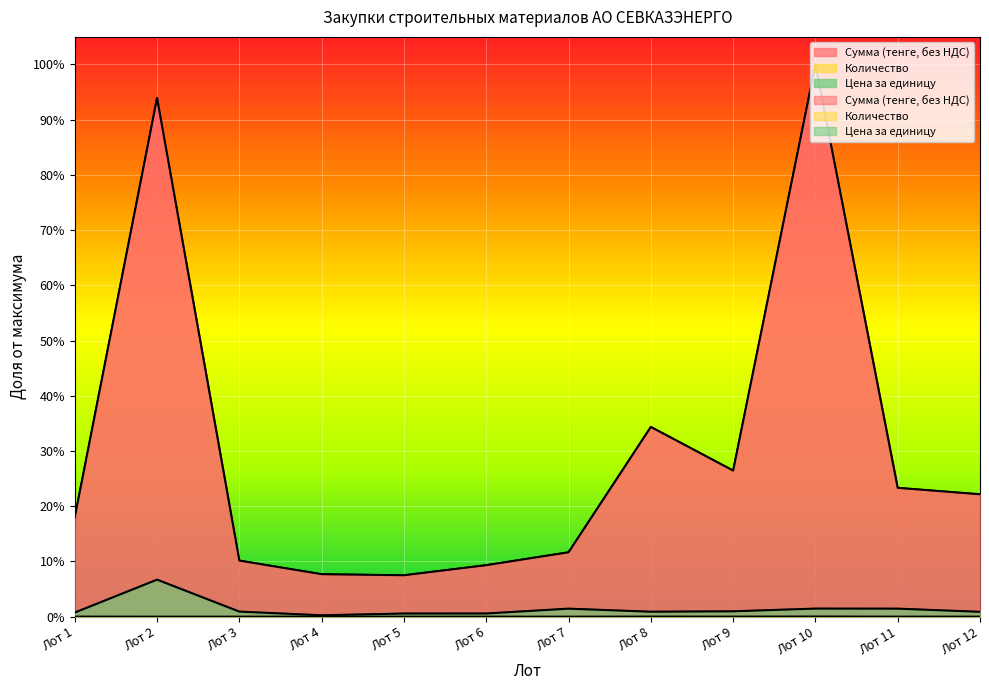

Reading left to right, transcribe all the data shown in this chart.

Сумма (тенге, без НДС): 0.2	0.9	0.1	0.1	0.1	0.1	0.1	0.3	0.3	1.0	0.2	0.2
Количество: 0.0	0.0	0.0	0.0	0.0	0.0	0.0	0.0	0.0	0.0	0.0	0.0
Цена за единицу: 0.0	0.1	0.0	0.0	0.0	0.0	0.0	0.0	0.0	0.0	0.0	0.0